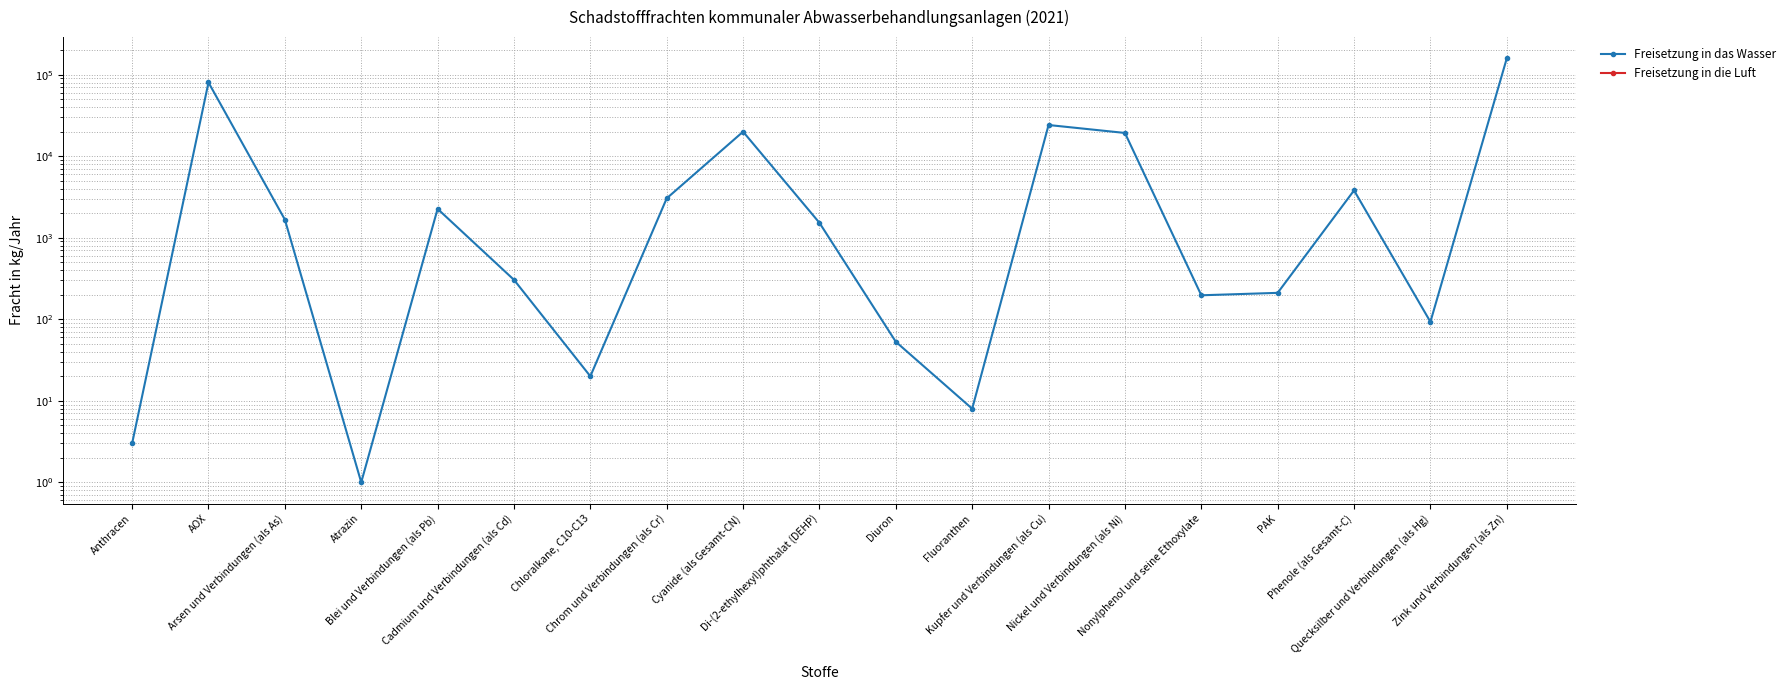

The Freisetzung in die Luft series shows 0 at Quecksilber und Verbindungen (als Hg). True or false?

True